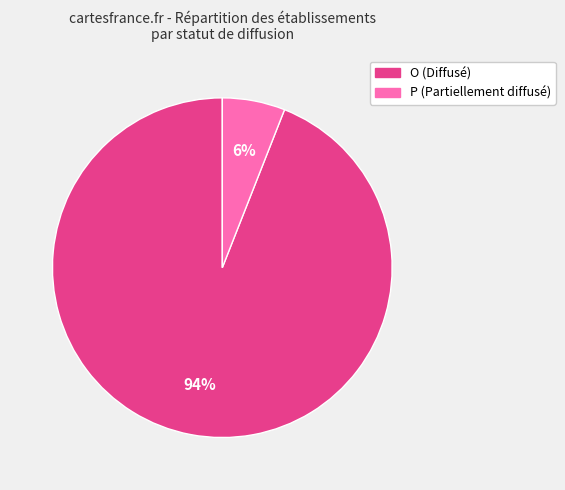

To the nearest percent, what is the difference between the O and P slice percentages?

88%